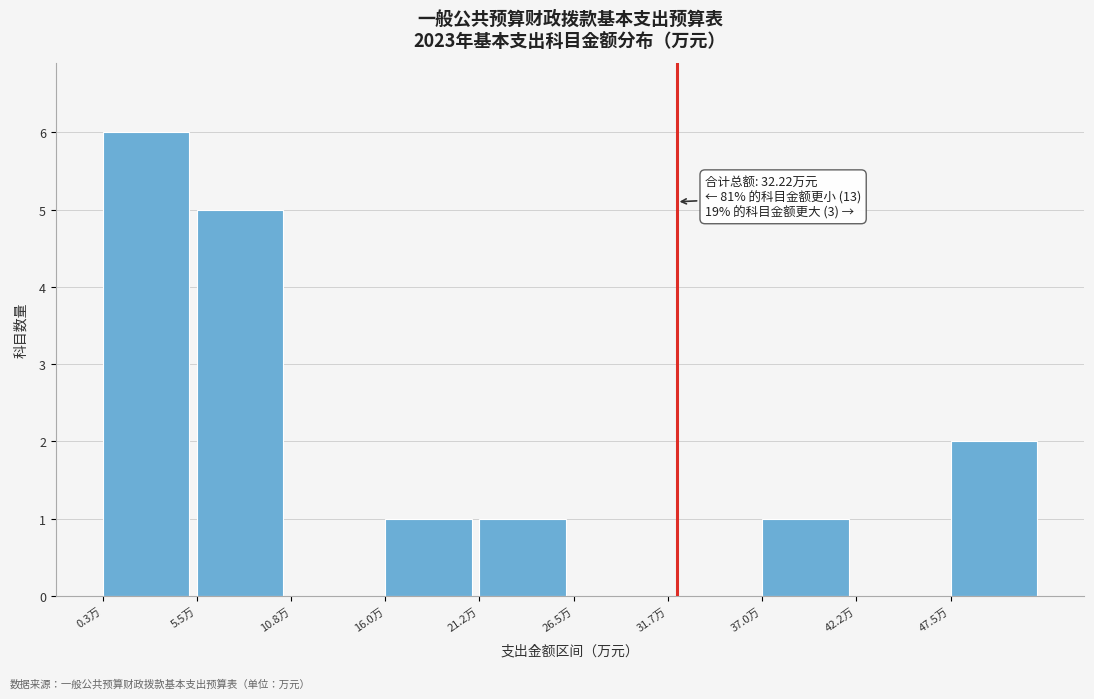

Over which range of the x-axis is the bar tallest?

0 to 6